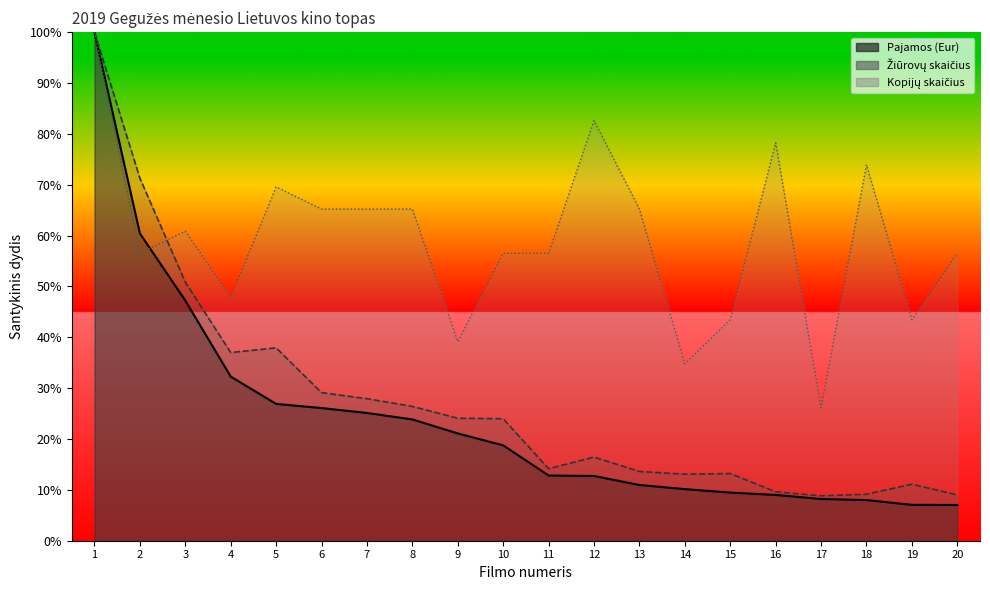

Is it true that Žiūrovų skaičius equals 37.9 at 5?

True